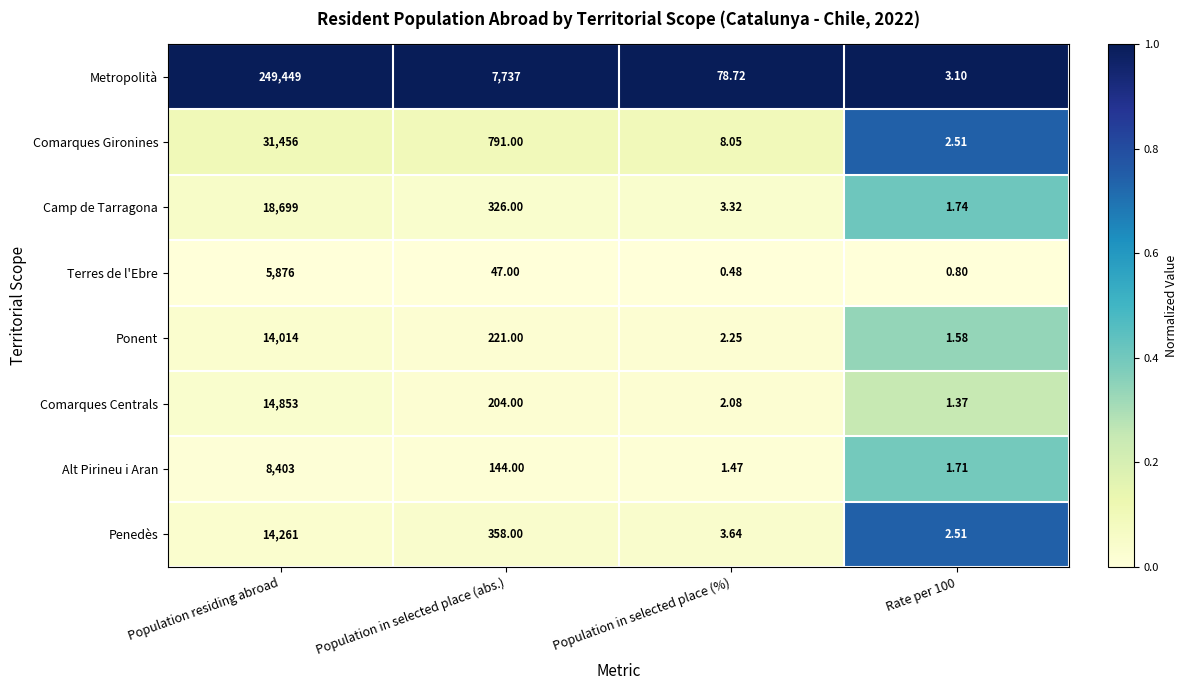

Which label corresponds to the smallest value in the chart?

Population in selected place (%)